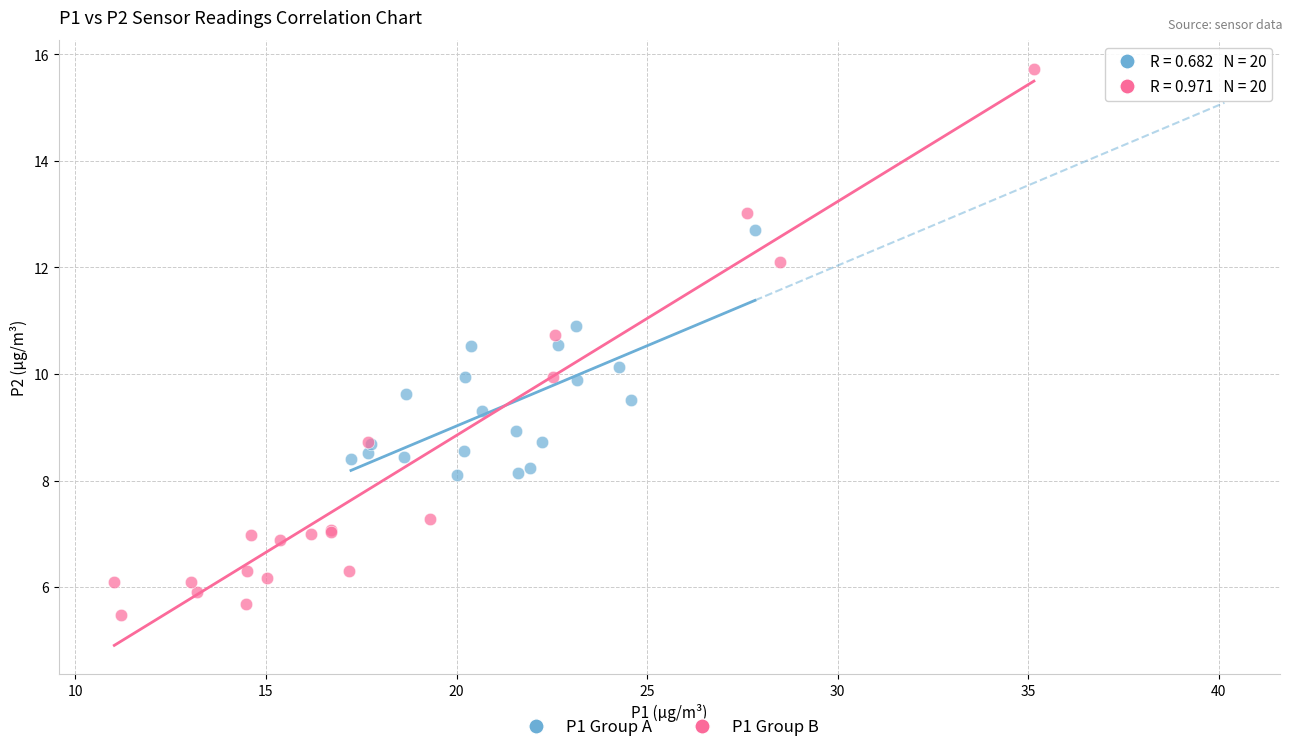

Which series contains the highest Y value?

P1 Group B